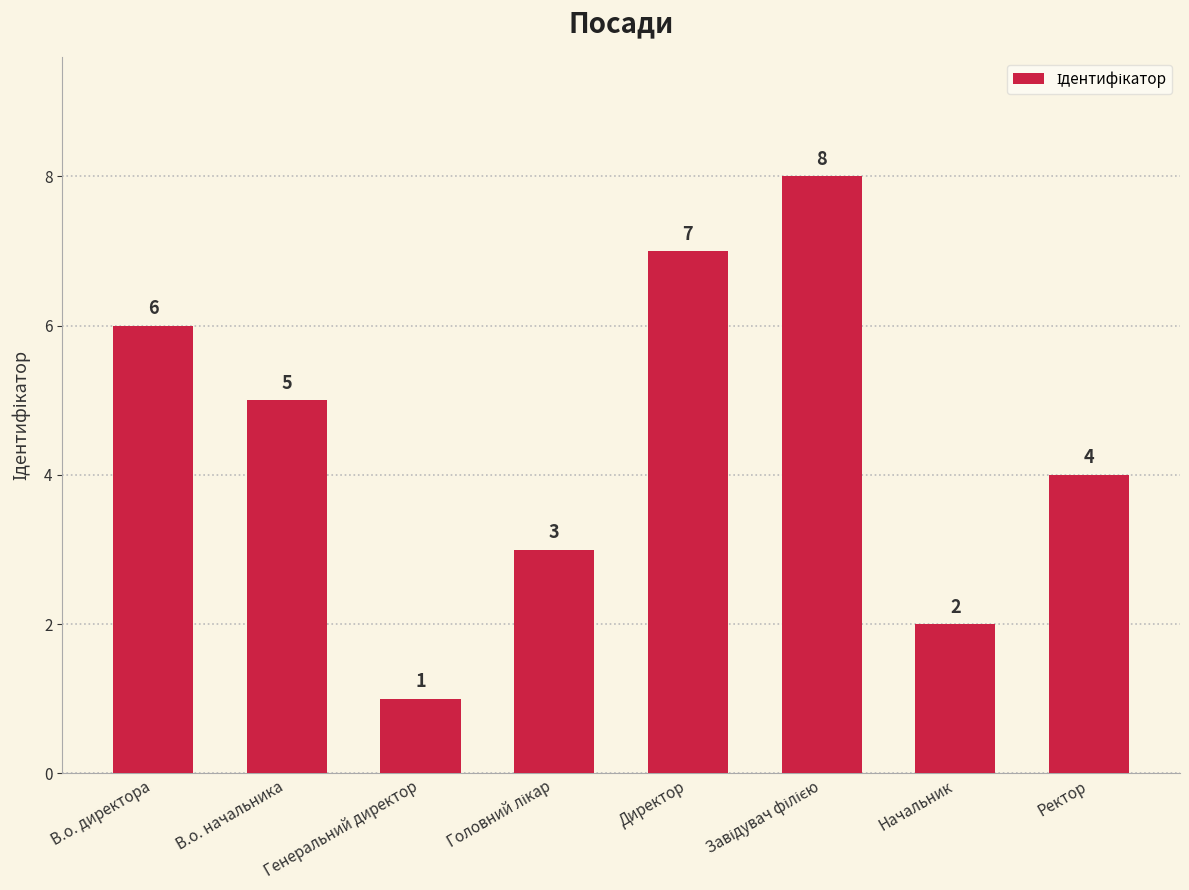

Is it true that the value at Начальник is 2?

True